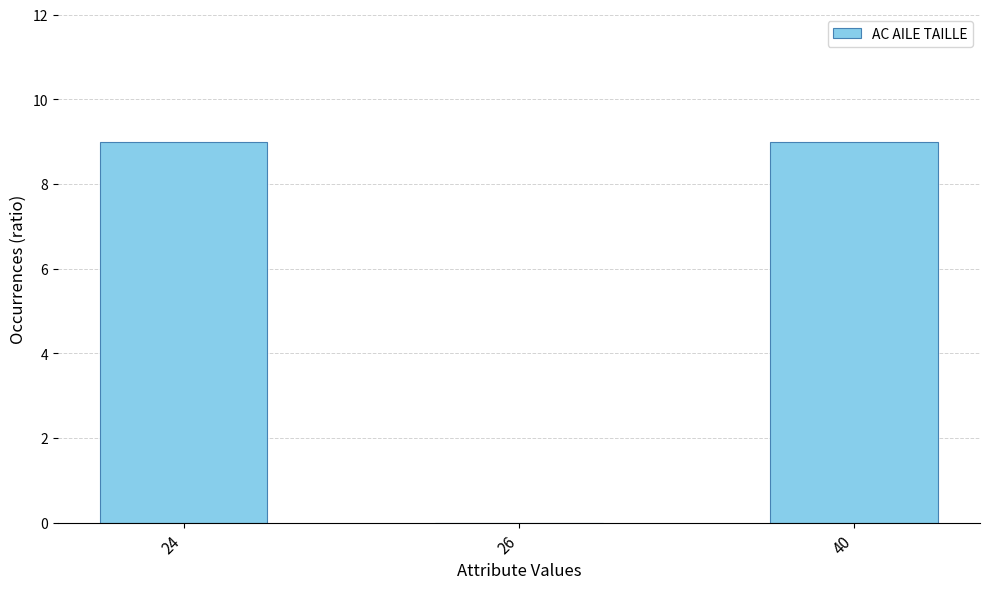

Where is the data nearest to the value 4?

26